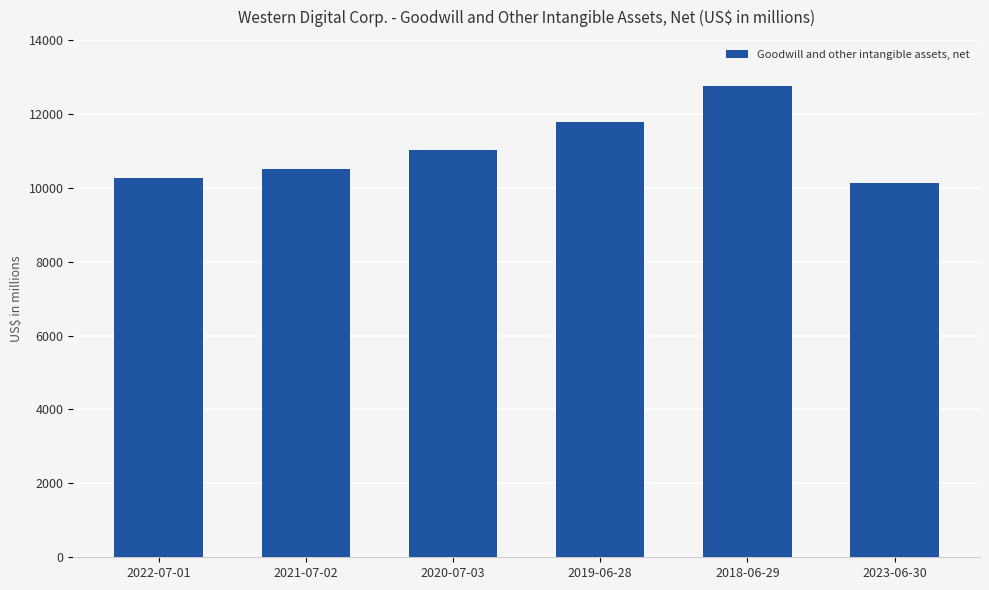

What is the difference between the values at 2019-06-28 and 2023-06-30?

1670